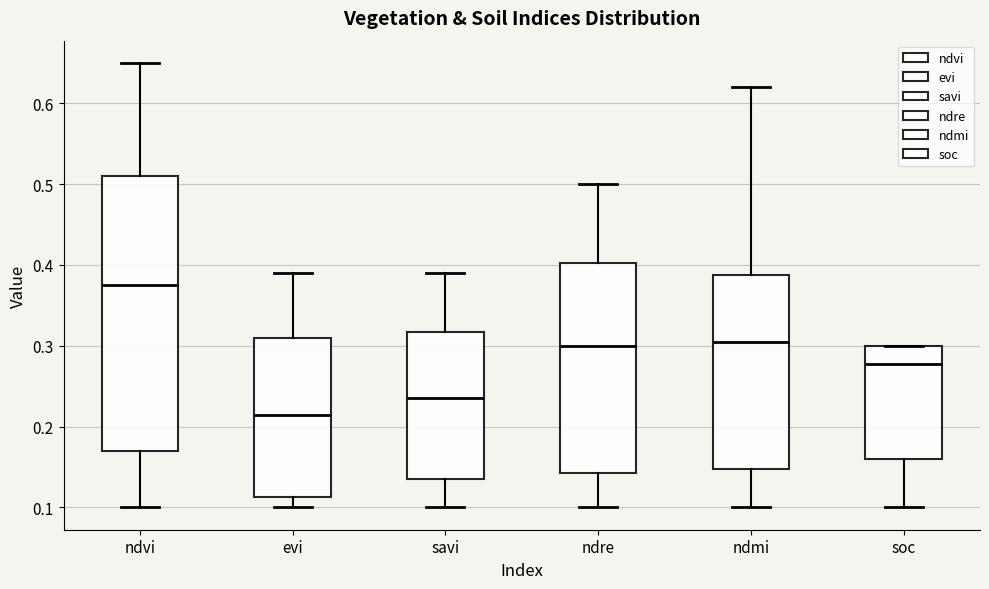

Comparing the boxes themselves (not the whiskers), which one is the tallest?

ndvi